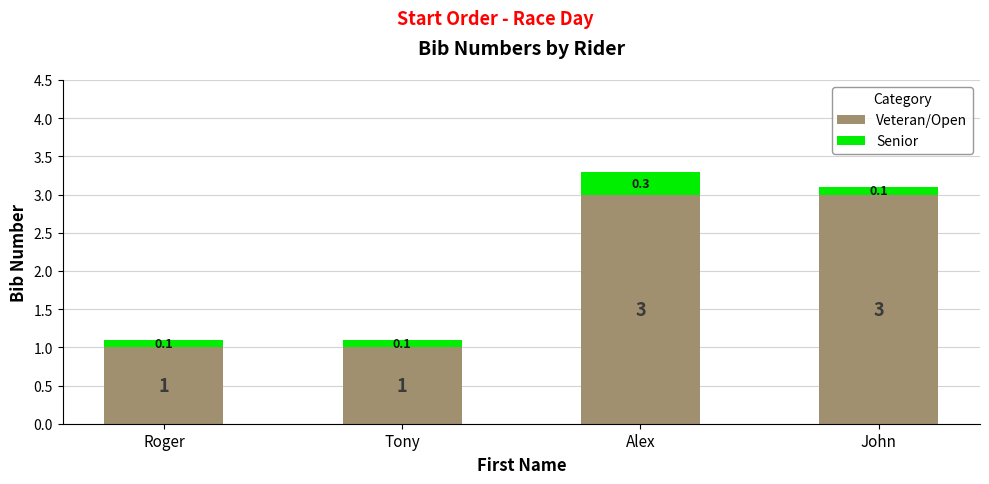

Count the number of data series in this chart.

2